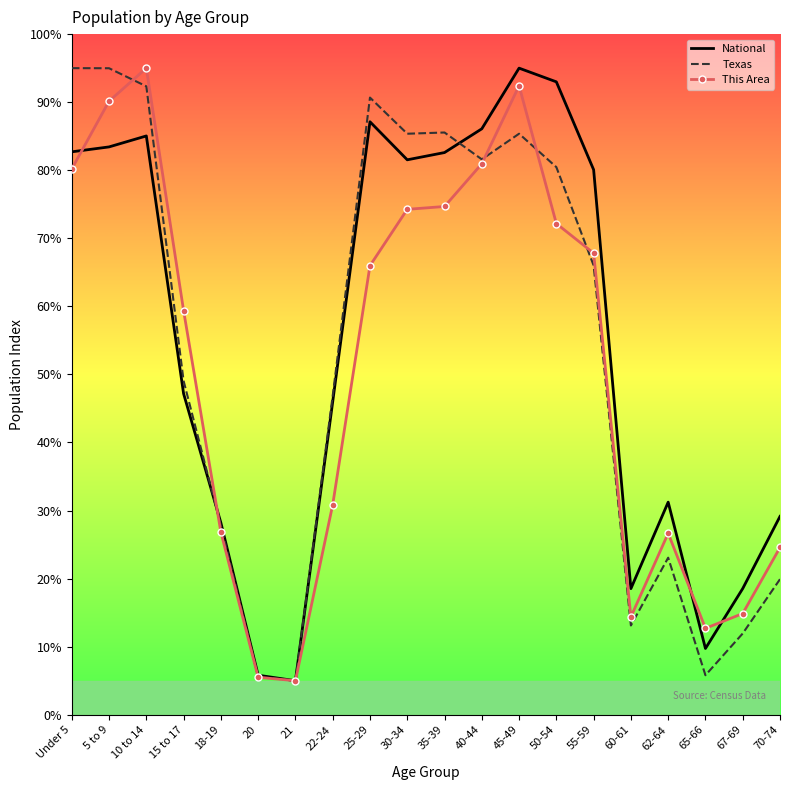

True or false: This Area has a value of 42.0 at 45-49.

False